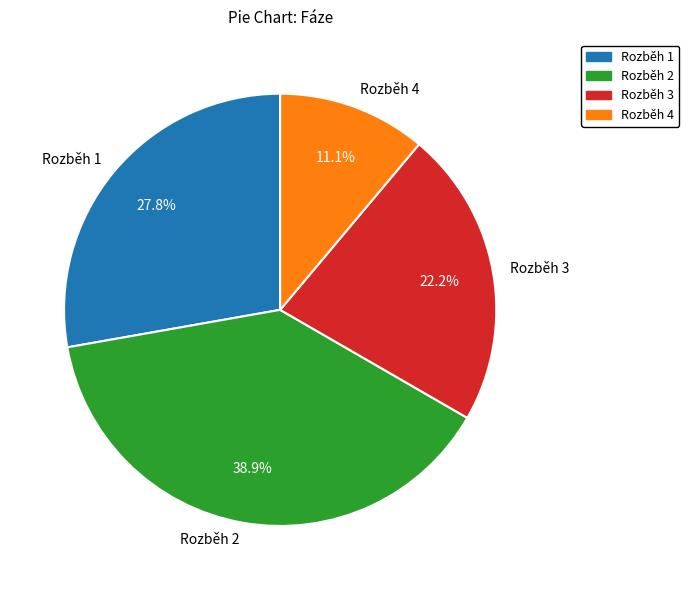

What is the largest slice in the pie chart?

Rozběh 2